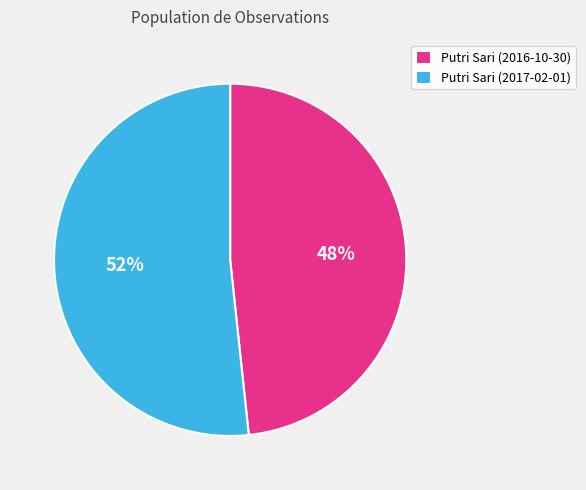

Which category accounts for the majority?

Putri Sari (2017-02-01)